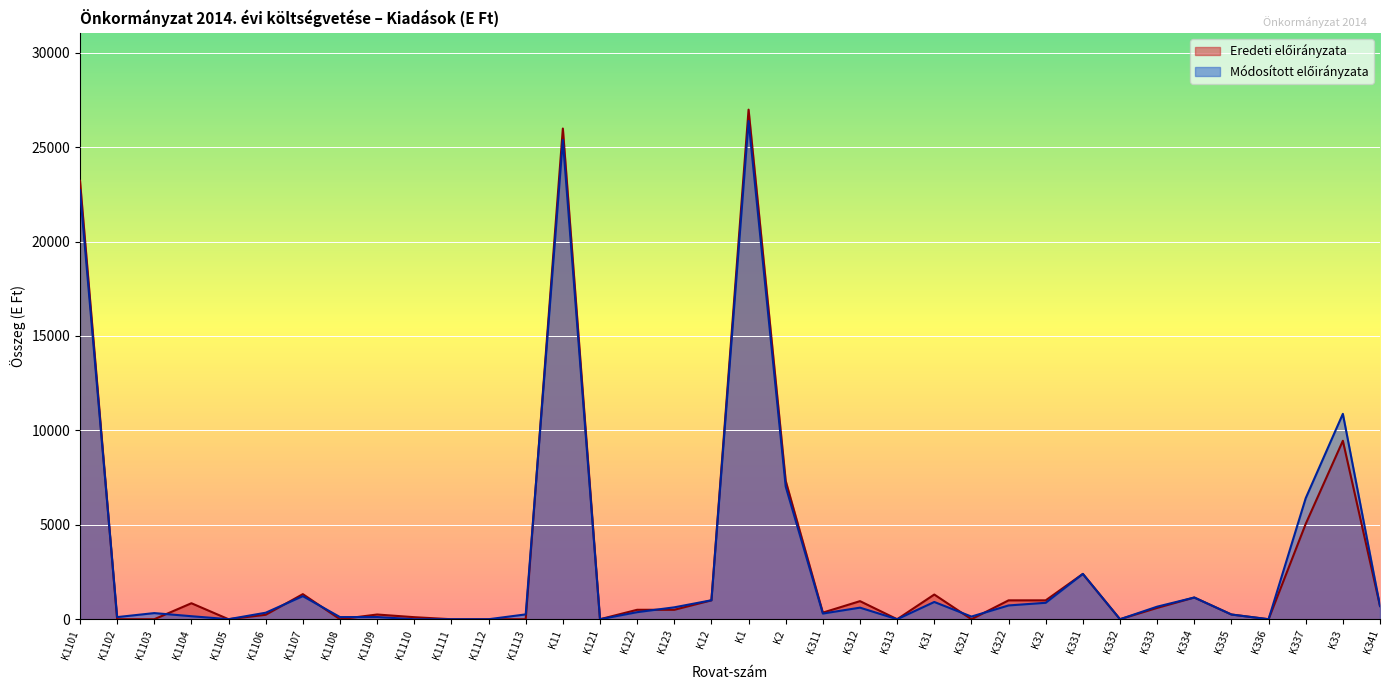

How many lines are shown in the chart?

2